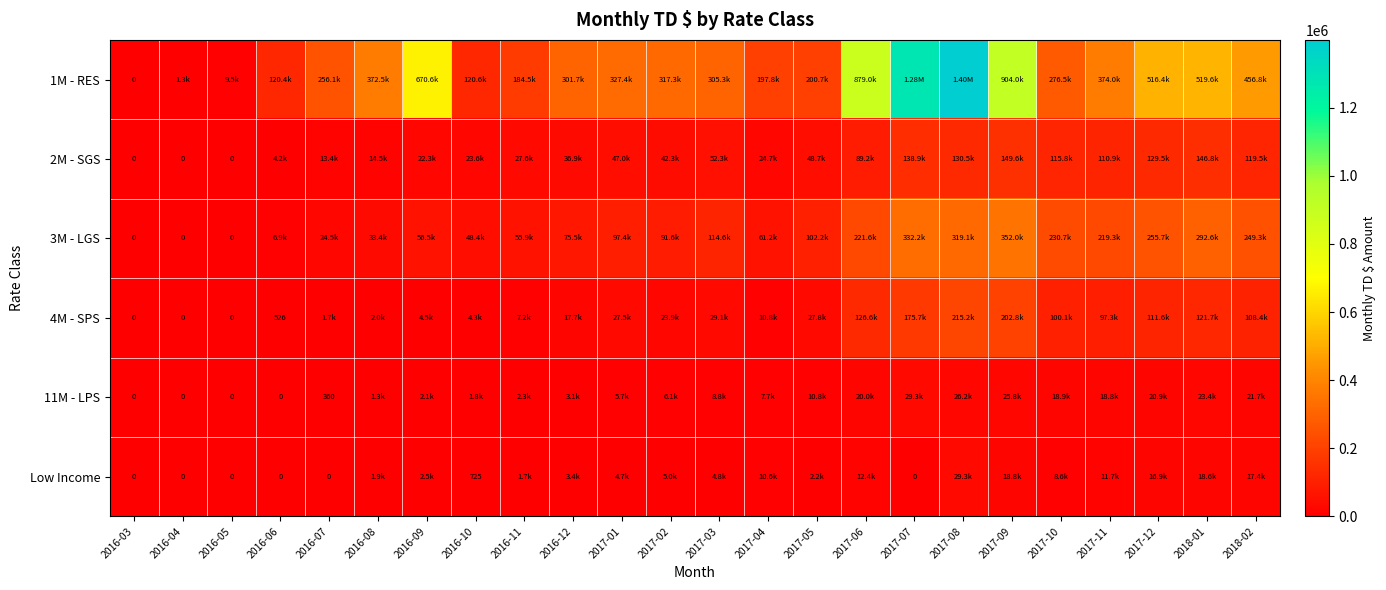

What is the sum of the 11M - LPS values at 2017-09 and 2018-02?

47495.5